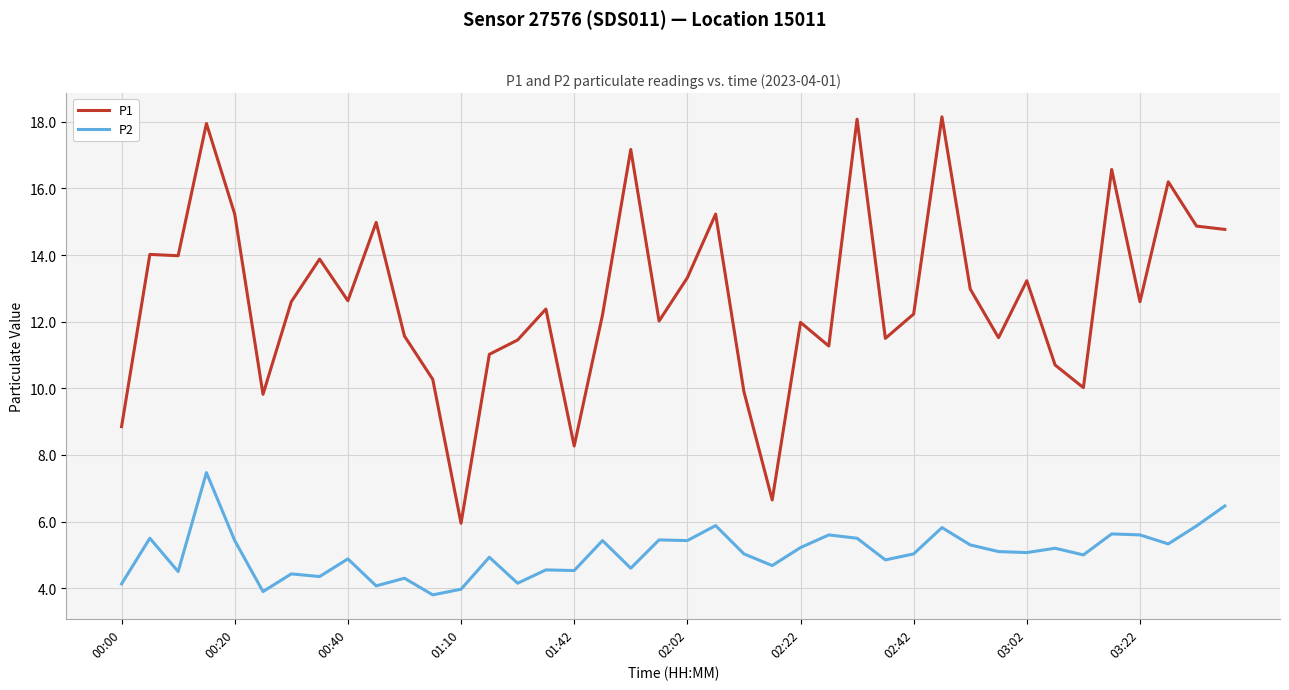

Which series has the largest range (max minus min)?

P1